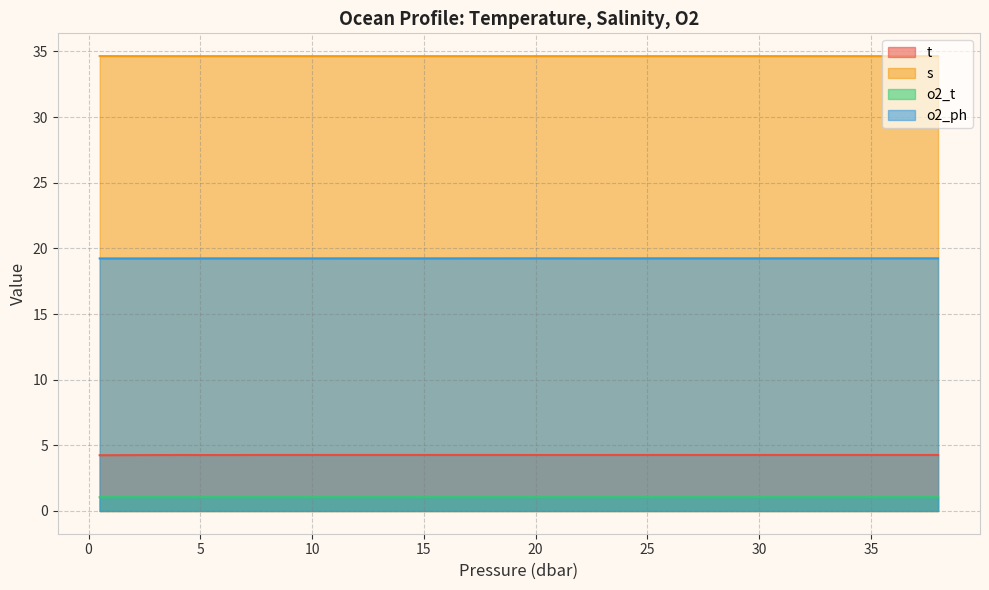

True or false: t has more than 1 points higher than both neighbors.

True